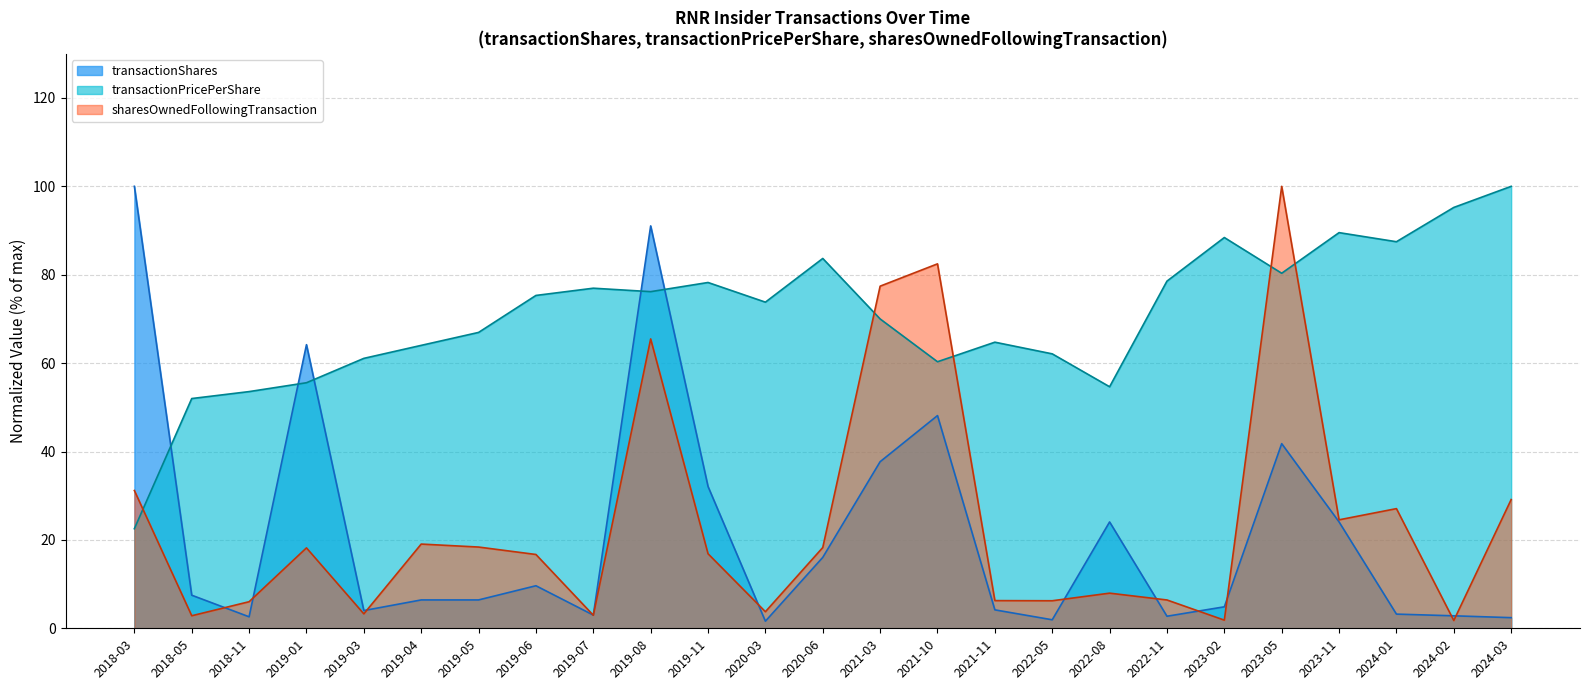

At which label does sharesOwnedFollowingTransaction reach its peak?

2023-05